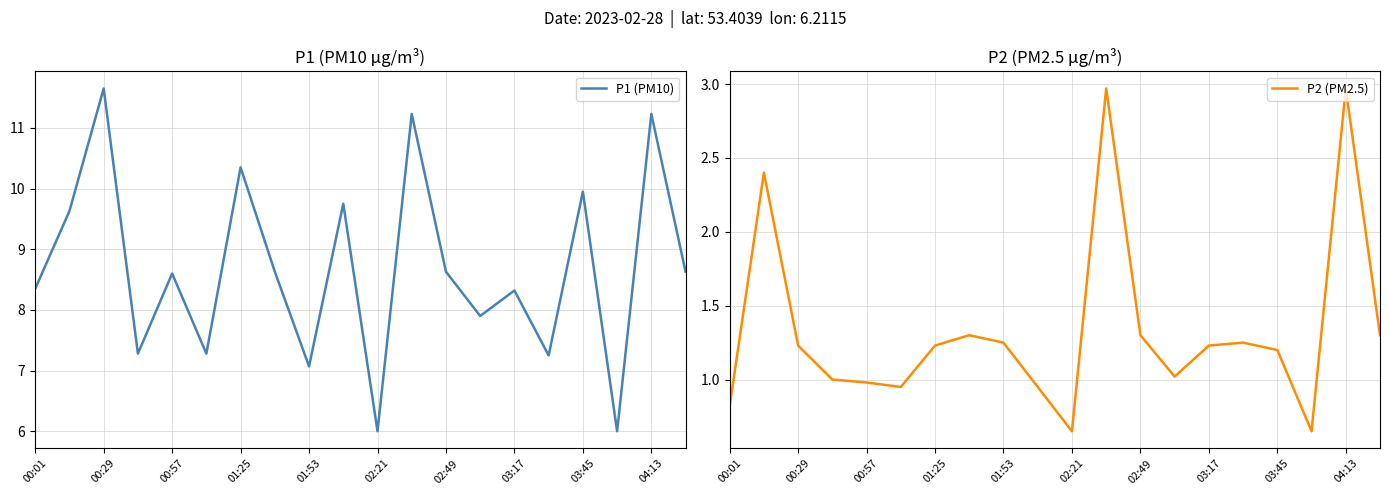

What is the difference between the maximum and minimum values in the P2 (PM2.5) series?

2.3